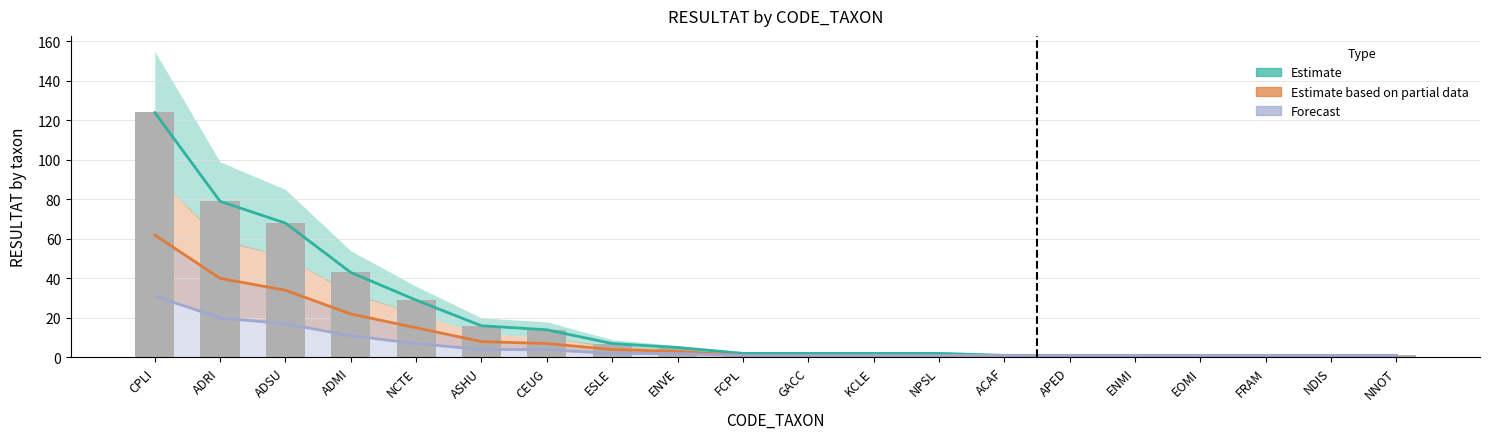

At which label does Estimate first exceed 2?

CPLI